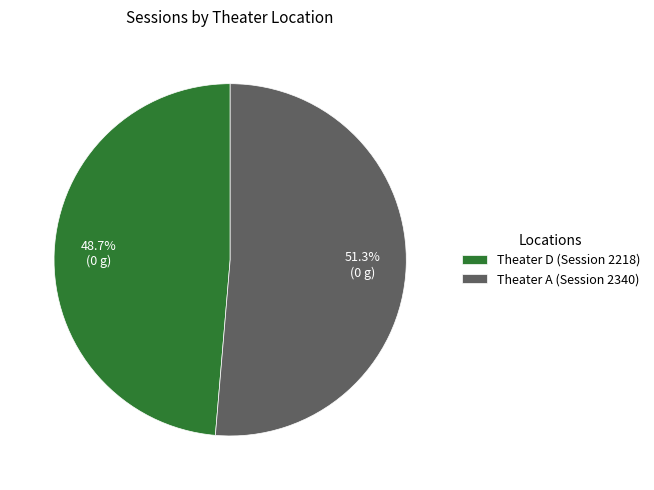

Rank the categories by value from lowest to highest.

Theater D (Session 2218), Theater A (Session 2340)